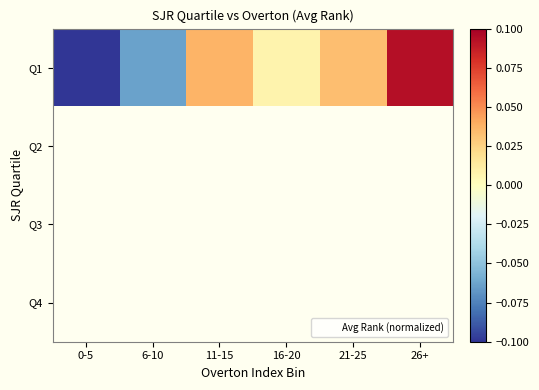

Which series changed the most between 21-25 and 26+?

Q1